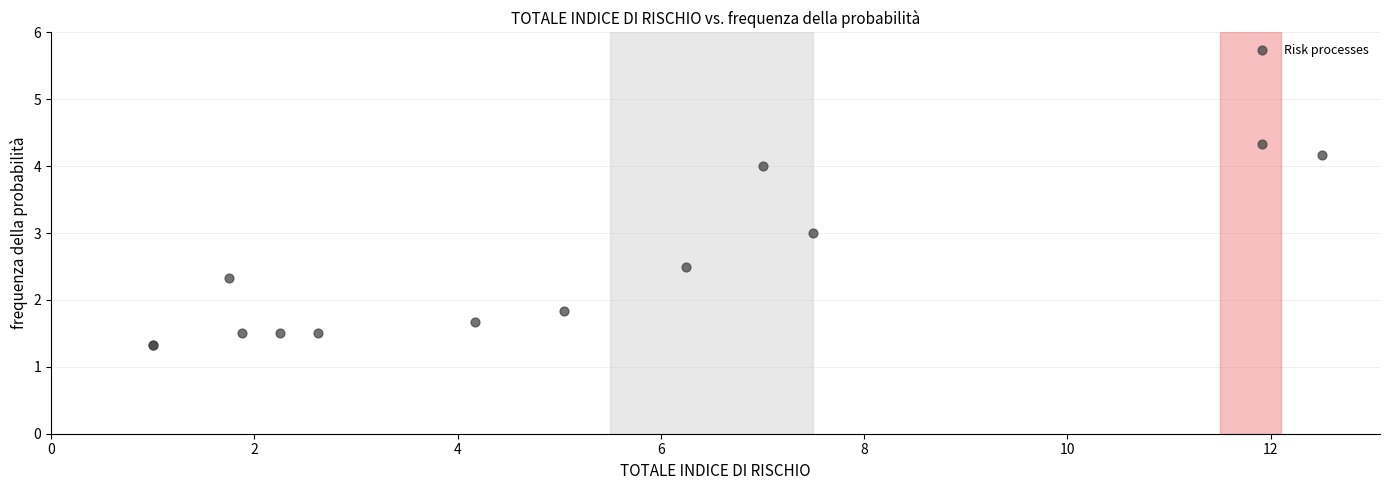

What Y value in the scatter plot is closest to 2?

1.8